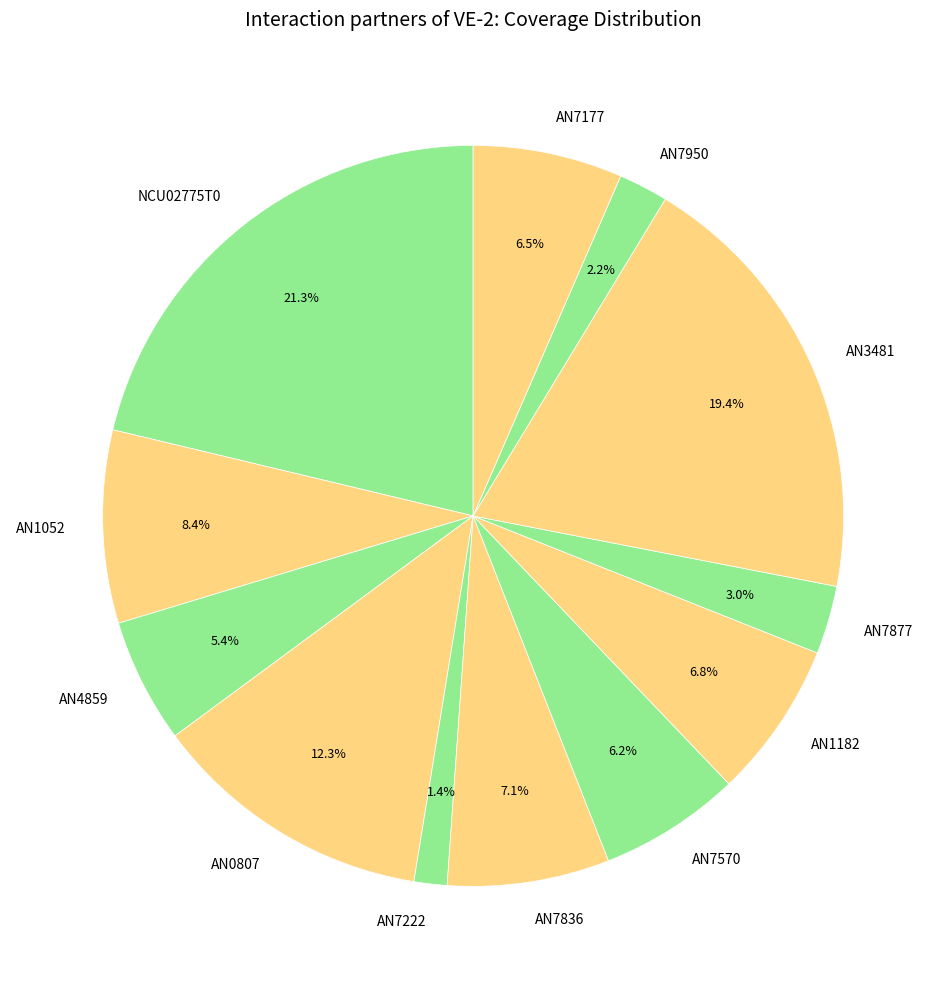

Which slice is the largest?

NCU02775T0